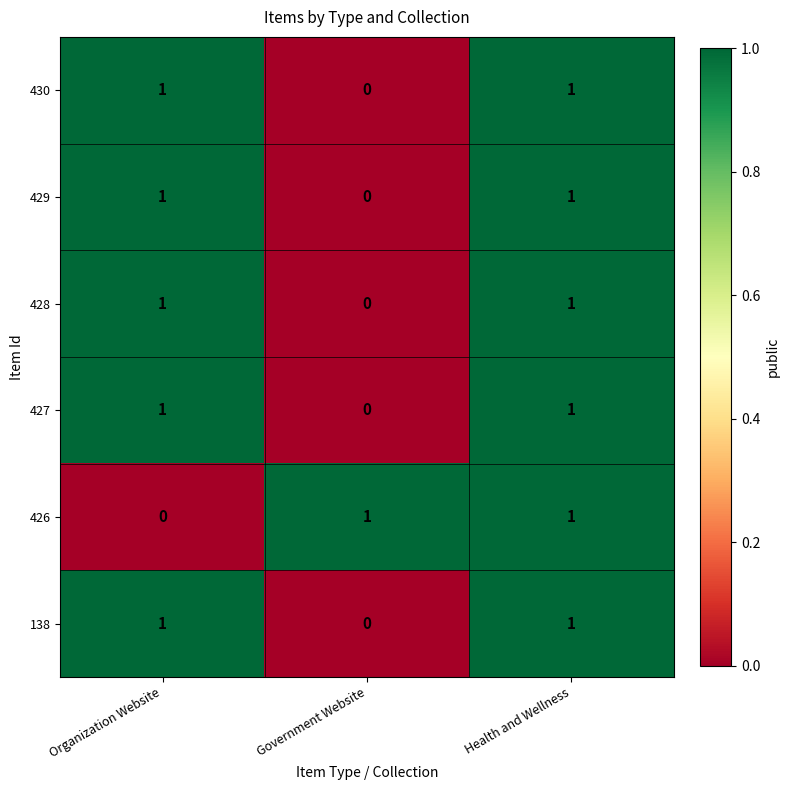

Is it true that 429 equals 0 at Organization Website?

False